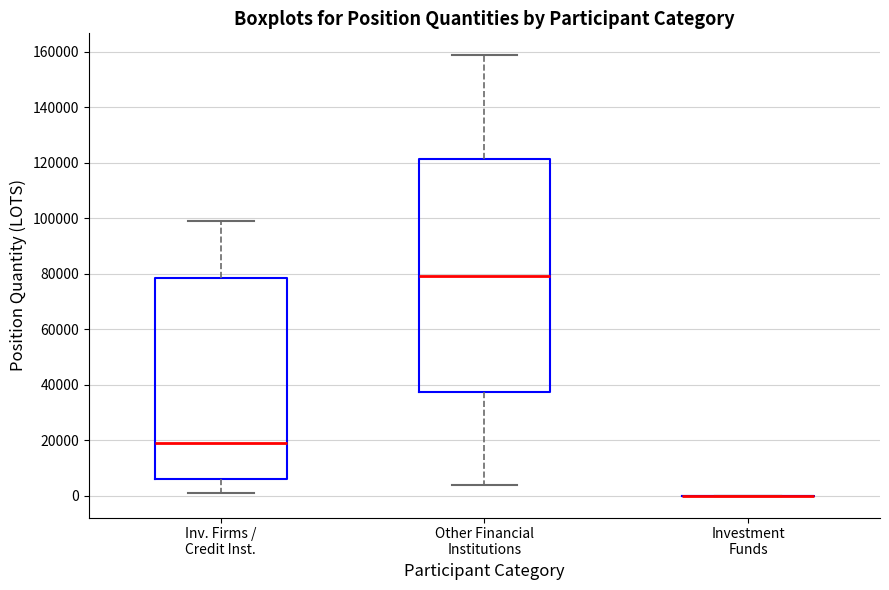

Comparing the boxes themselves (not the whiskers), which one is the tallest?

Other Financial Institutions